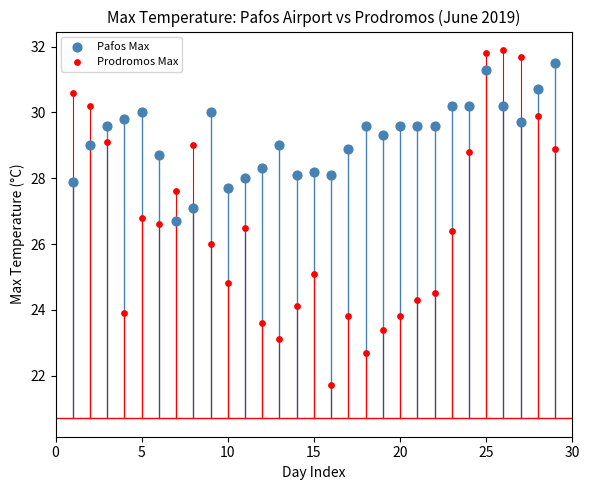

Across all data points, what is the range of X values (max minus min)?

28.0